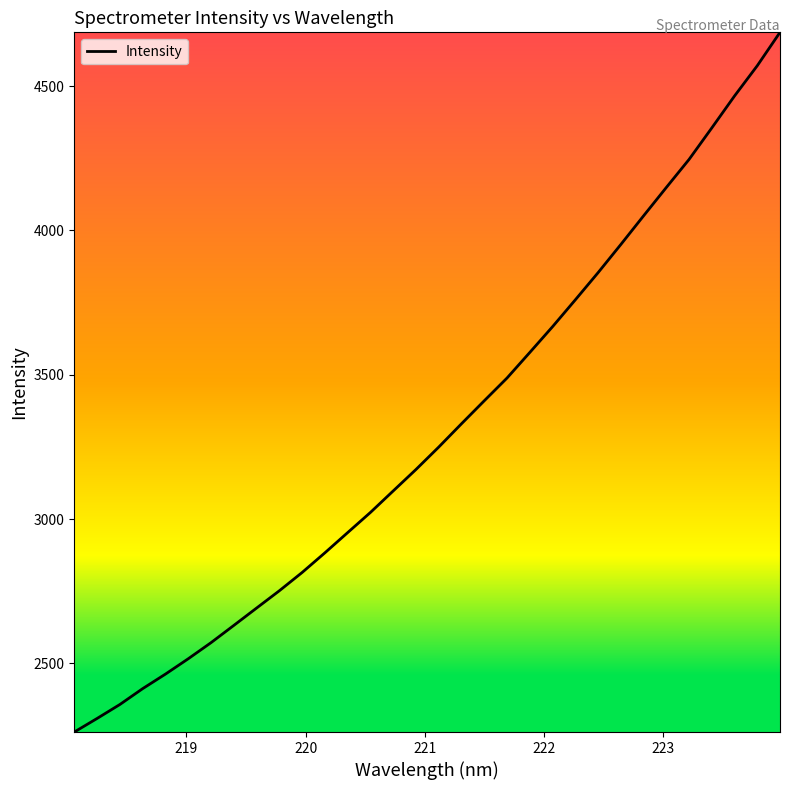

What is the difference between the maximum and minimum values?

2423.9